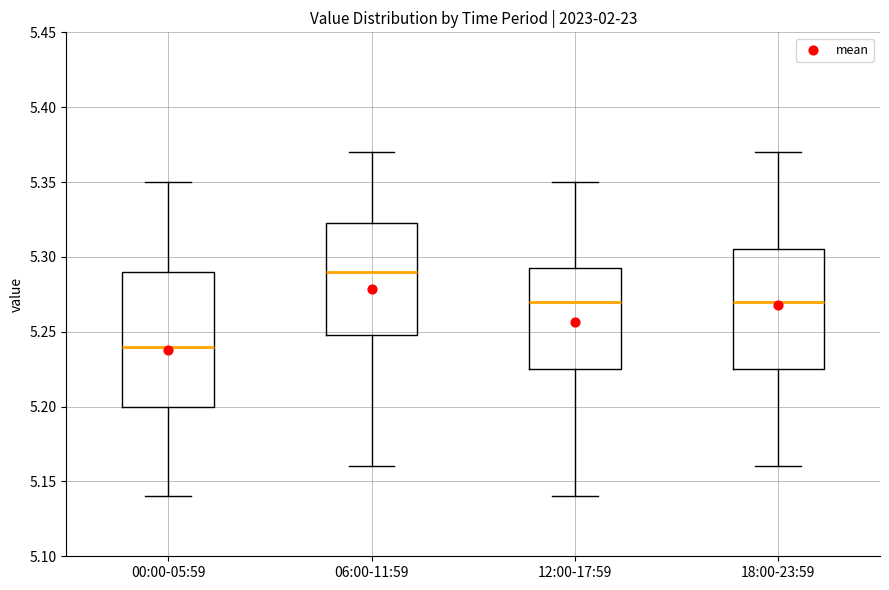

Which box's median line is the lowest?

00:00-05:59